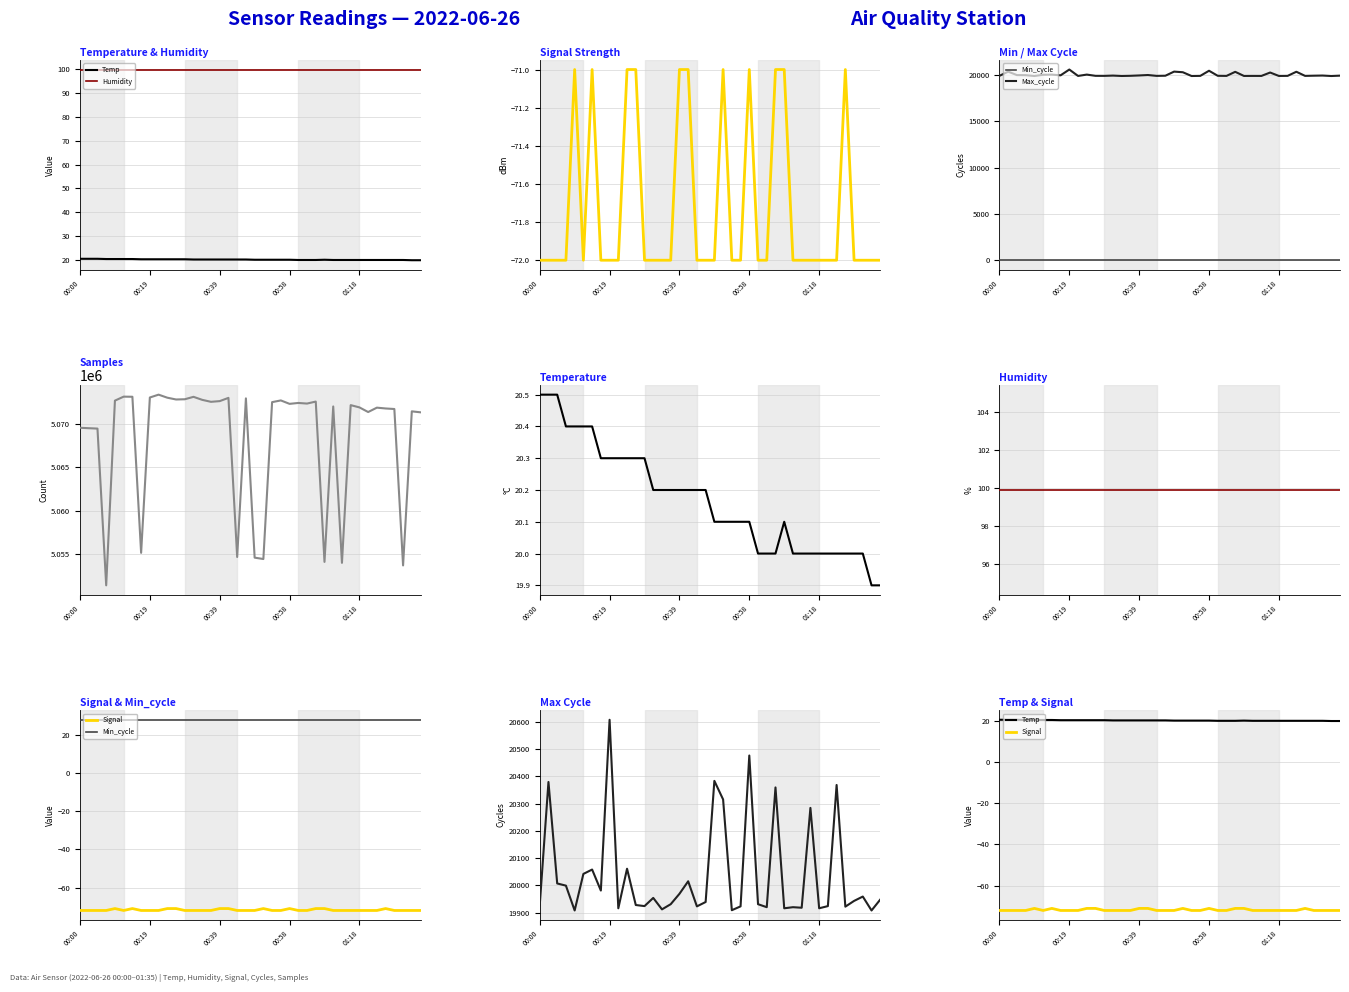

Is it true that Temp equals 20.2 at 14?

True